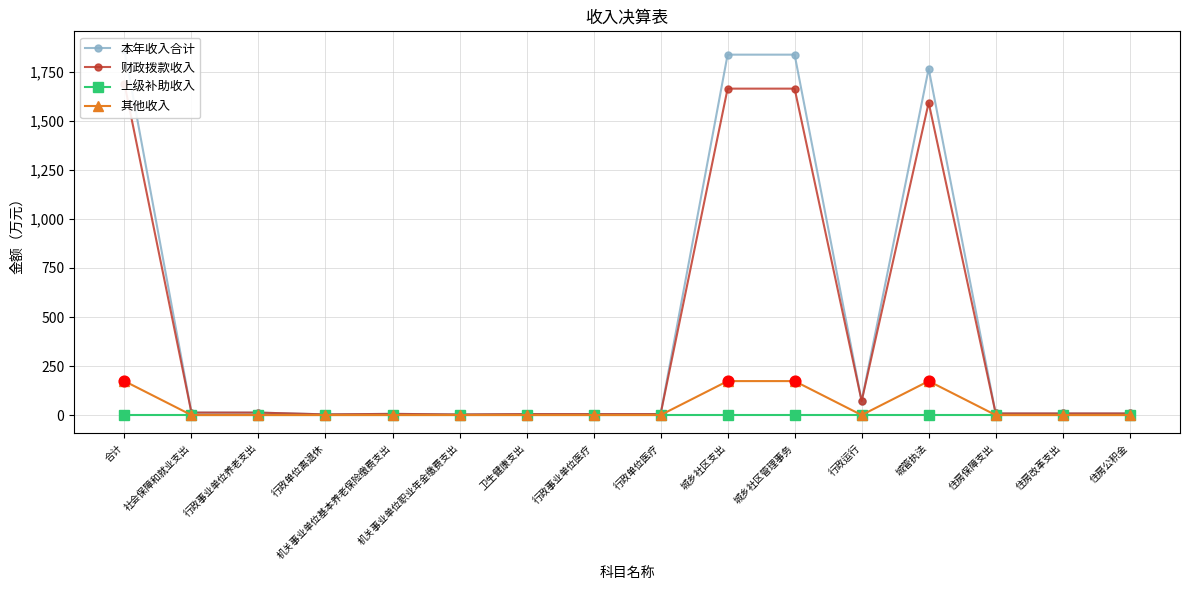

At how many categories does at least one series exceed 432?

4